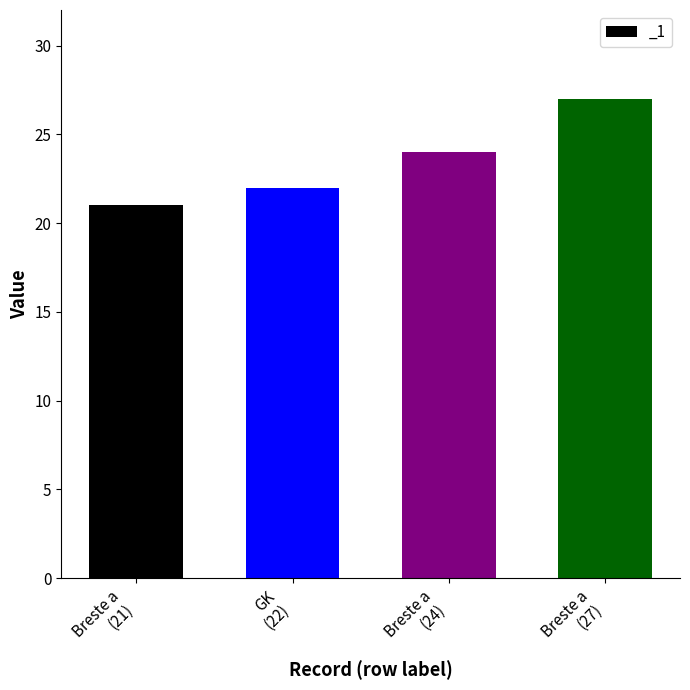

What is the difference between the second highest and minimum values?

3